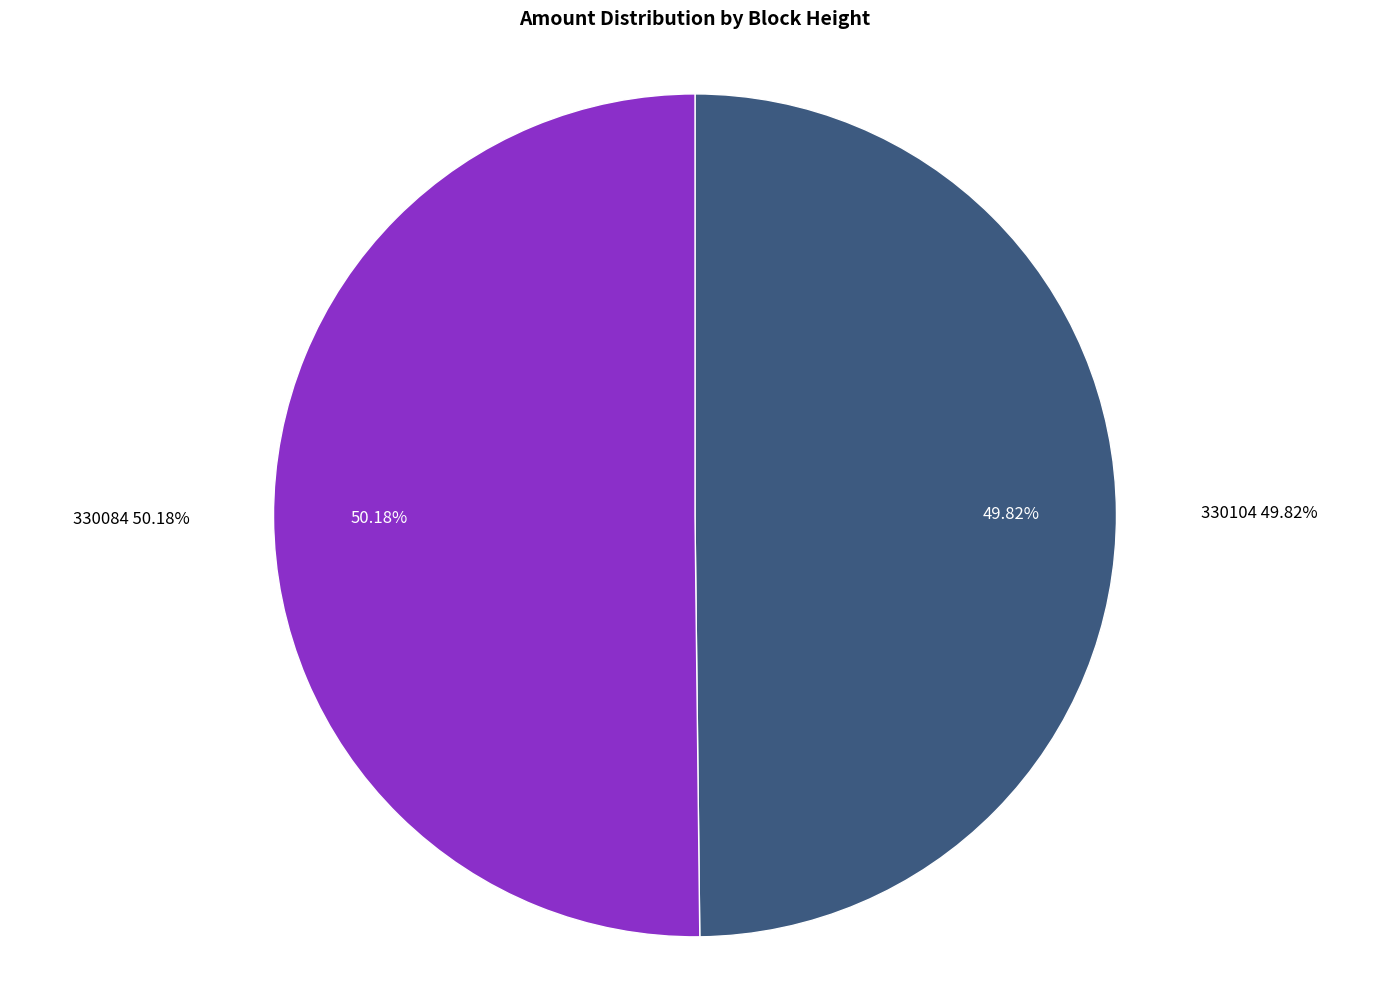

Which slice is the largest?

330084